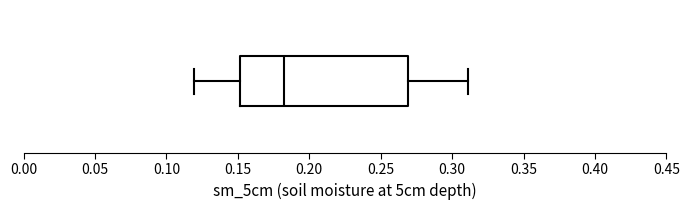

Transcribe this box plot: give where the median line is, the range the box spans, and where the two whiskers end, as read against the x-axis. The values are not printed on the chart, so give them approximately, as read against the axis.

median 0.18, box 0.15 to 0.27, whiskers 0.12 to 0.31